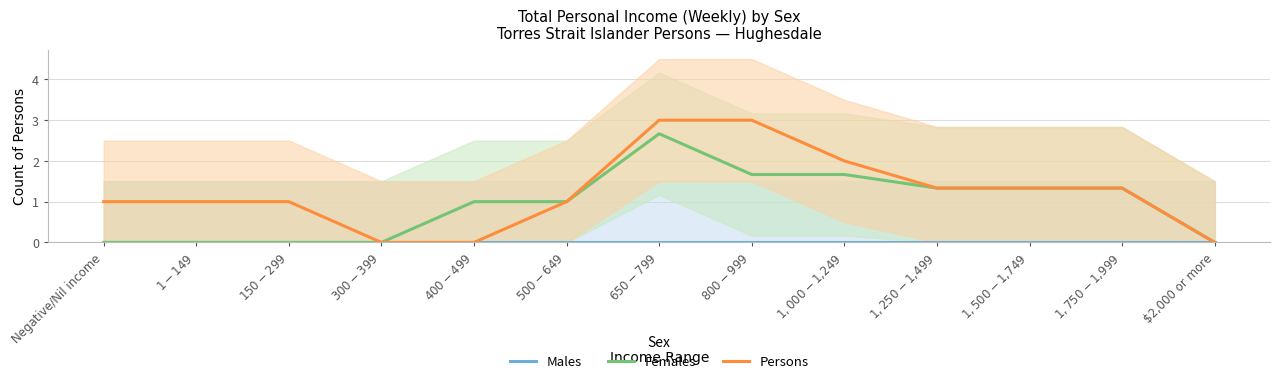

How many Females values are between 0 and 1?

7